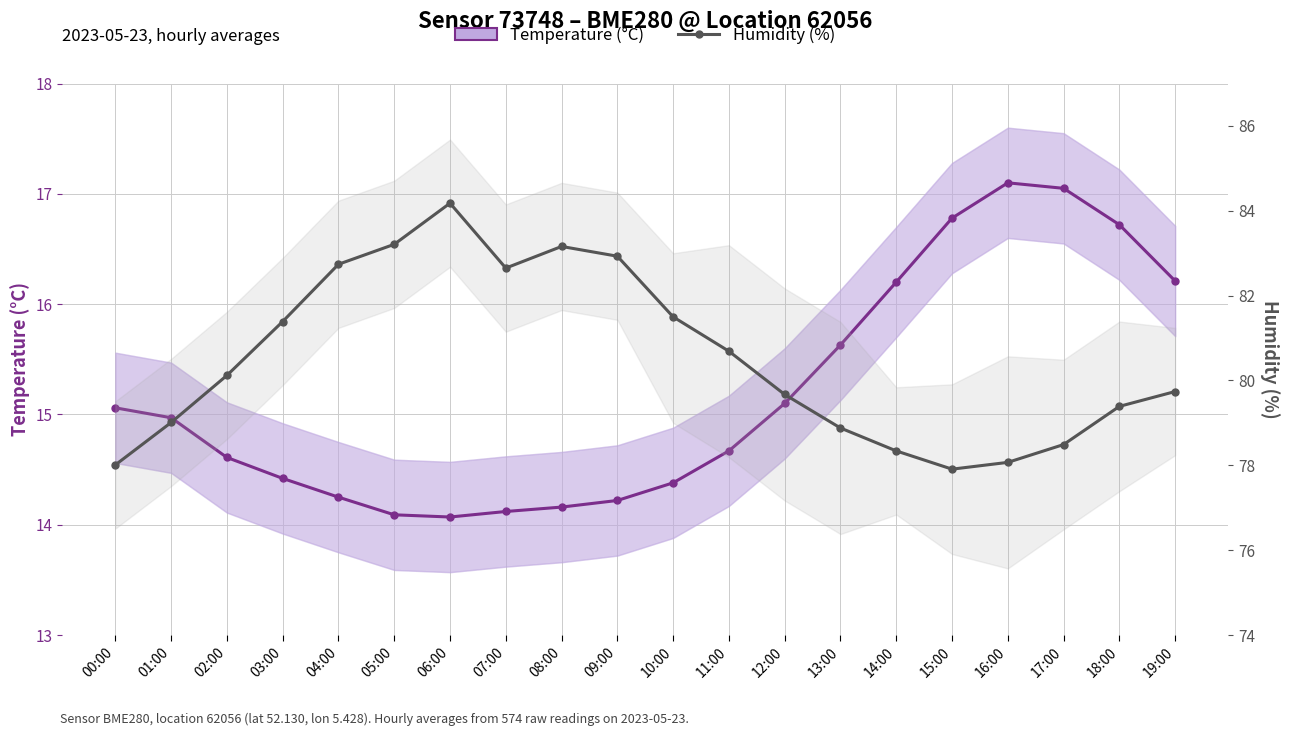

True or false: Temperature (°C) has a value of 5.5 at 10:00.

False